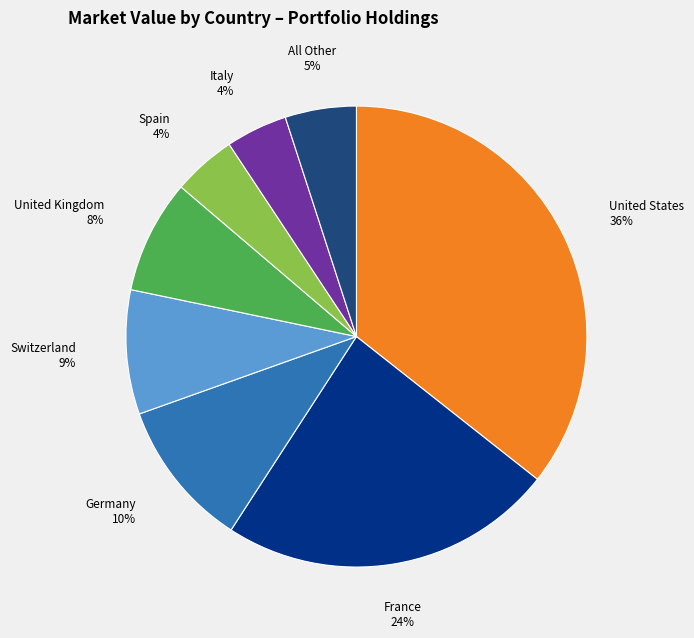

To the nearest percent, what is the average slice percentage?

12%